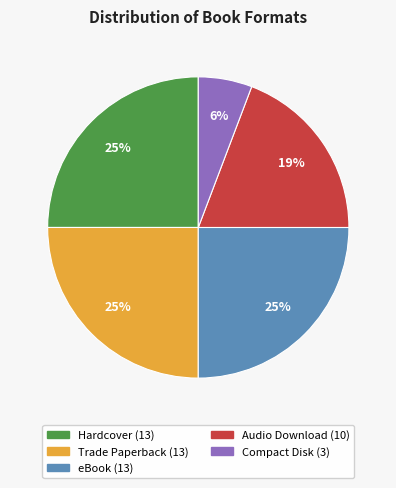

Does any single category account for the majority?

No